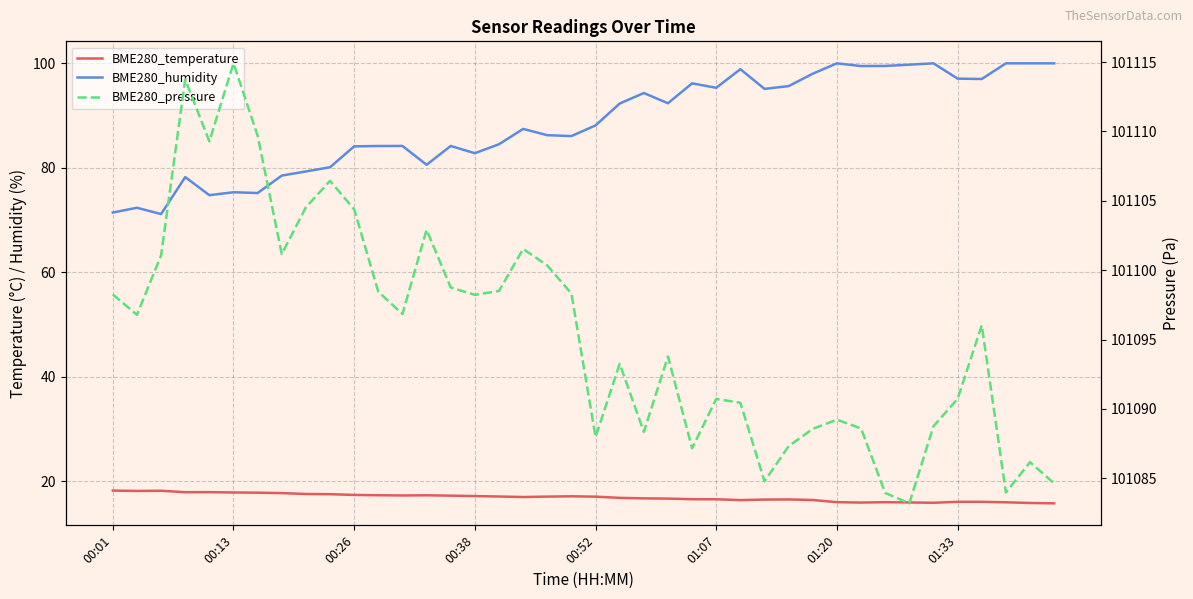

Reading left to right, list all the values displayed in this chart.

BME280_temperature: 18.2	18.2	18.2	17.9	17.9	17.9	17.8	17.8	17.6	17.6	17.4	17.4	17.3	17.3	17.3	17.2	17.1	17.0	17.1	17.1	17.1	16.9	16.8	16.7	16.6	16.6	16.4	16.5	16.6	16.4	16.0	15.9	16.0	16.0	15.9	16.1	16.1	16.0	15.9	15.8
BME280_humidity: 71.5	72.4	71.2	78.2	74.8	75.3	75.2	78.5	79.3	80.1	84.1	84.2	84.2	80.6	84.2	82.8	84.5	87.5	86.2	86.1	88.1	92.3	94.3	92.4	96.2	95.3	98.9	95.1	95.6	98.0	100.0	99.5	99.5	99.7	100.0	97.1	97.0	100.0	100.0	100.0
BME280_pressure: 101098.2	101096.8	101101.1	101113.8	101109.3	101114.9	101109.7	101101.2	101104.5	101106.4	101104.4	101098.4	101096.8	101102.9	101098.8	101098.2	101098.5	101101.5	101100.3	101098.3	101088.0	101093.2	101088.3	101093.8	101087.2	101090.7	101090.4	101084.8	101087.3	101088.6	101089.2	101088.6	101083.9	101083.2	101088.8	101090.7	101096.0	101084.0	101086.2	101084.6